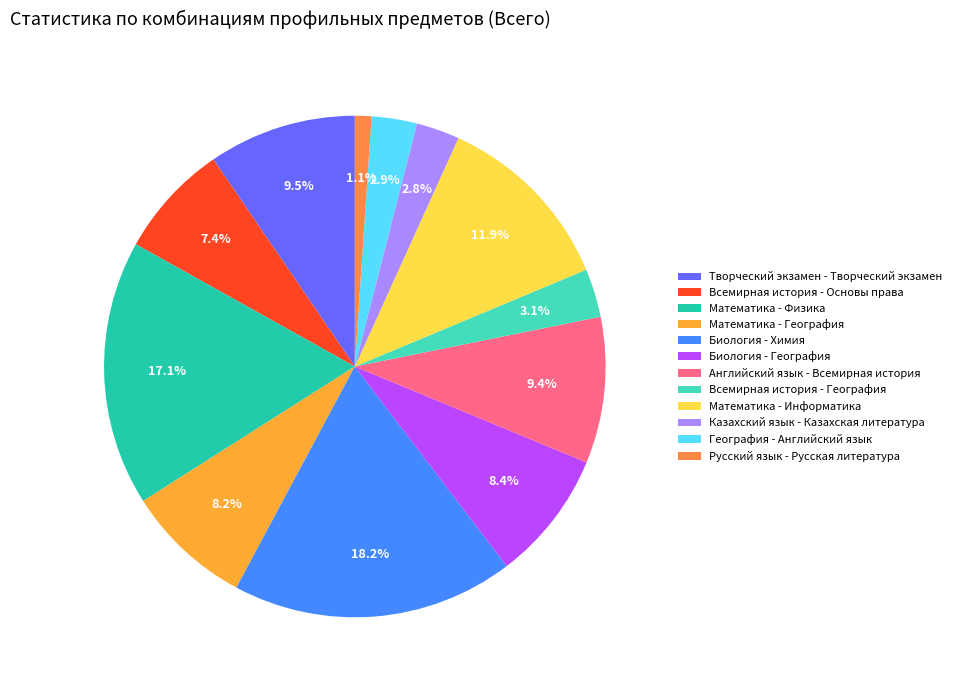

How many segments does this pie chart have?

12